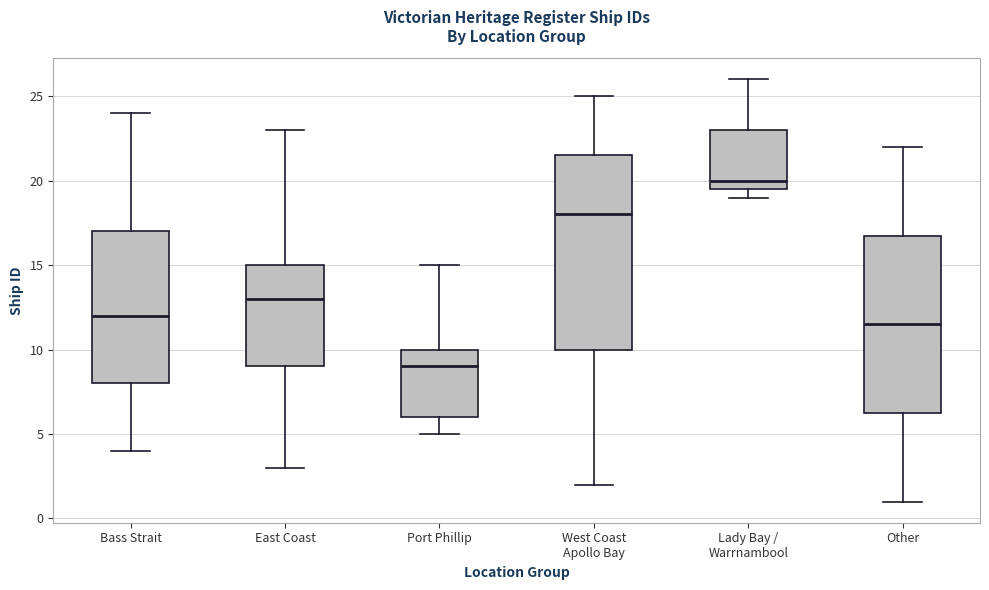

Where does the upper whisker of the box for Lady Bay / Warrnambool end on the y-axis? The values are not printed on the chart, so give them approximately, as read against the axis.

26.0